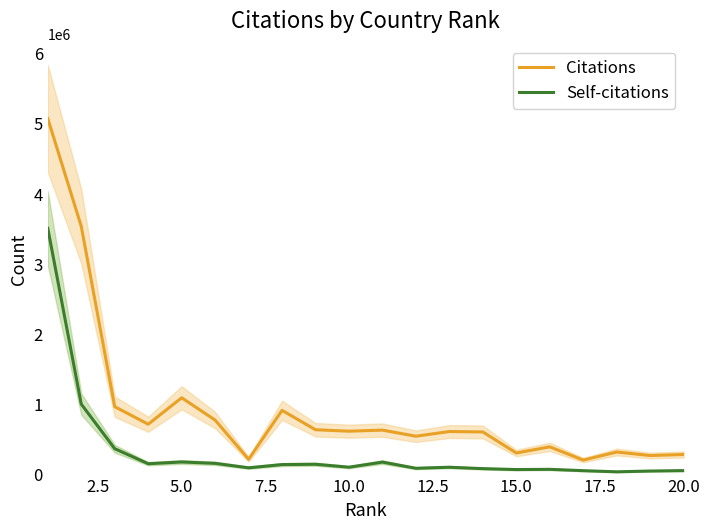

Rank the series by their average value, from highest to lowest.

Citations, Self-citations